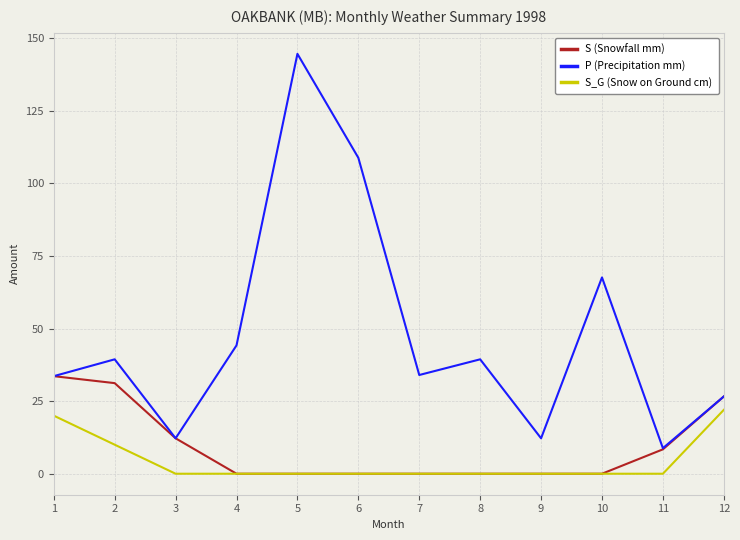

Which series changed the most between 3 and 6?

P (Precipitation mm)